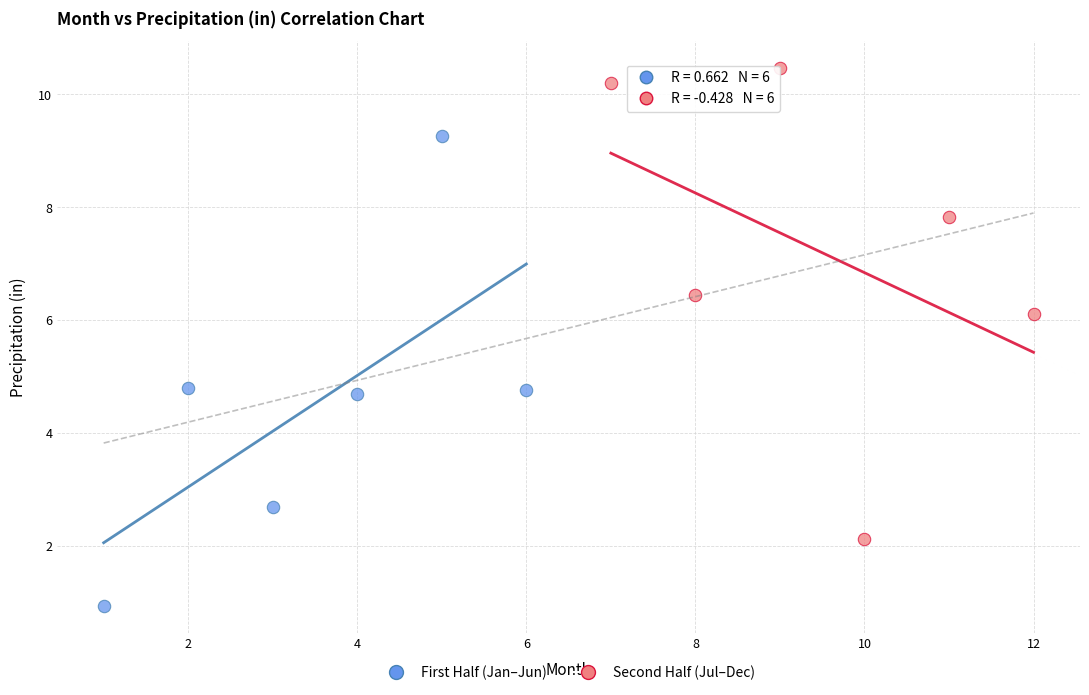

What are all the series names shown in the legend?

First Half (Jan–Jun), Second Half (Jul–Dec)